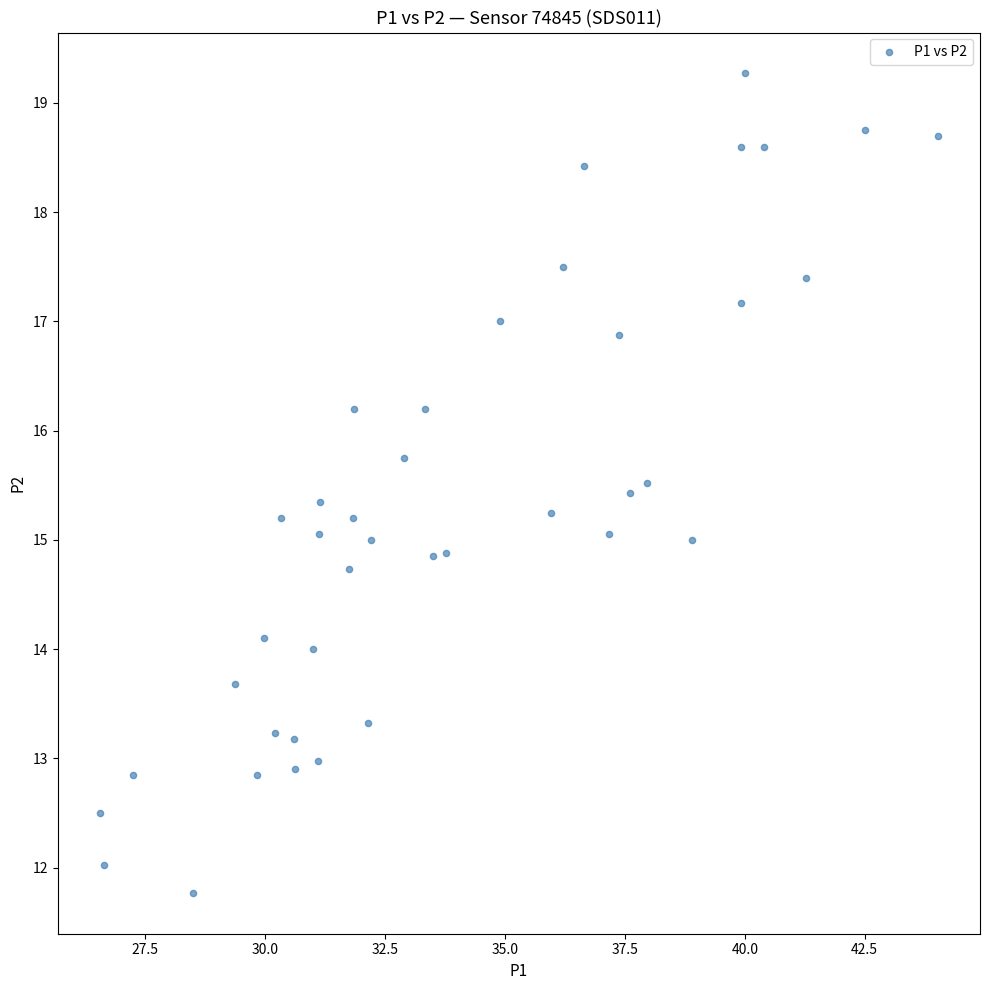

What is the range of Y values (max minus min)?

7.5